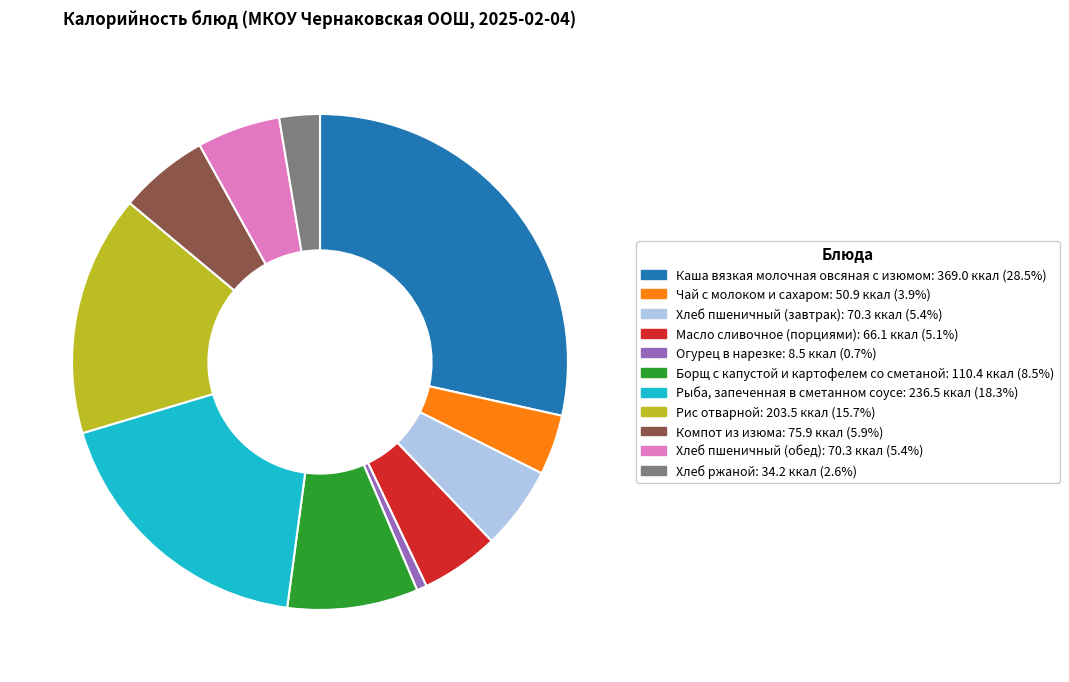

What is the largest slice in the pie chart?

Каша вязкая молочная овсяная с изюмом